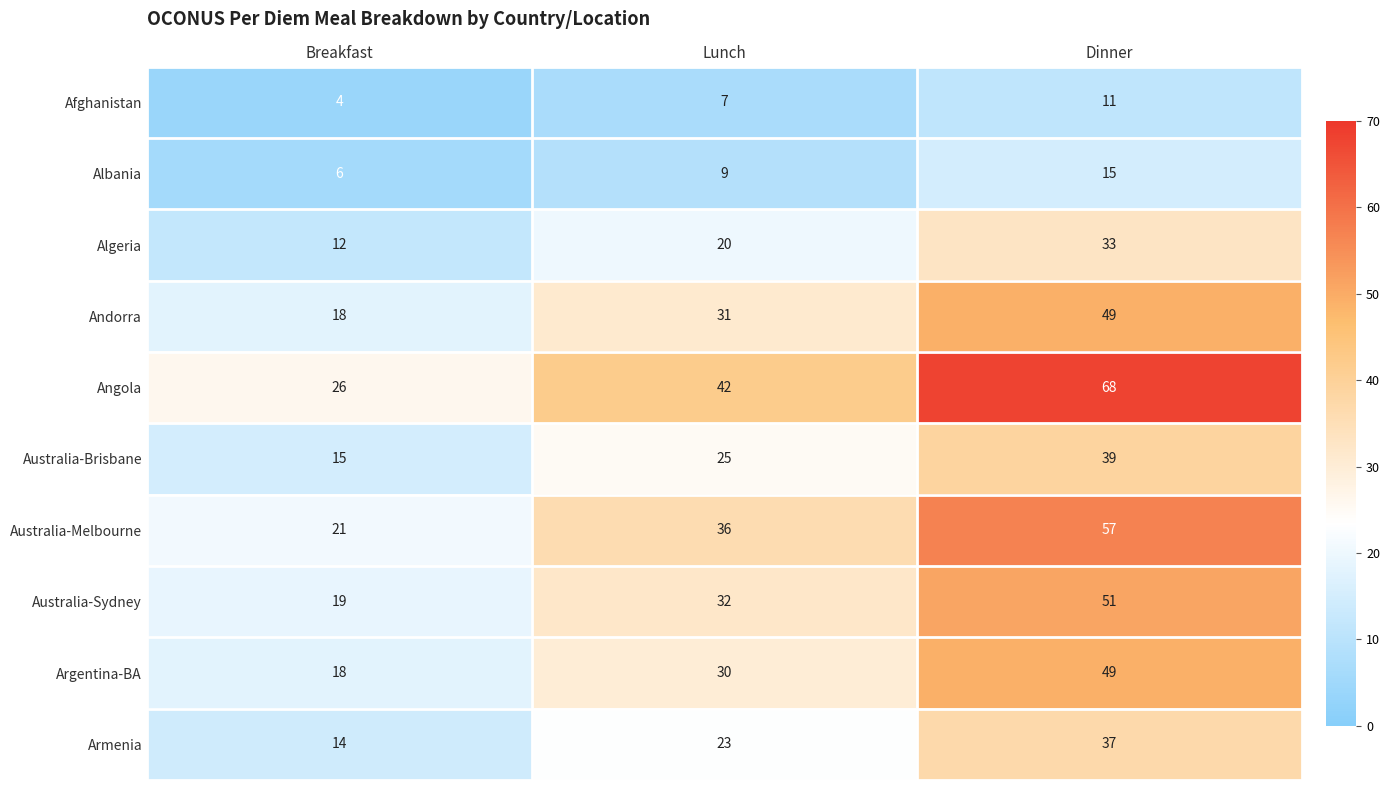

What is the highest value of the Algeria series?

33